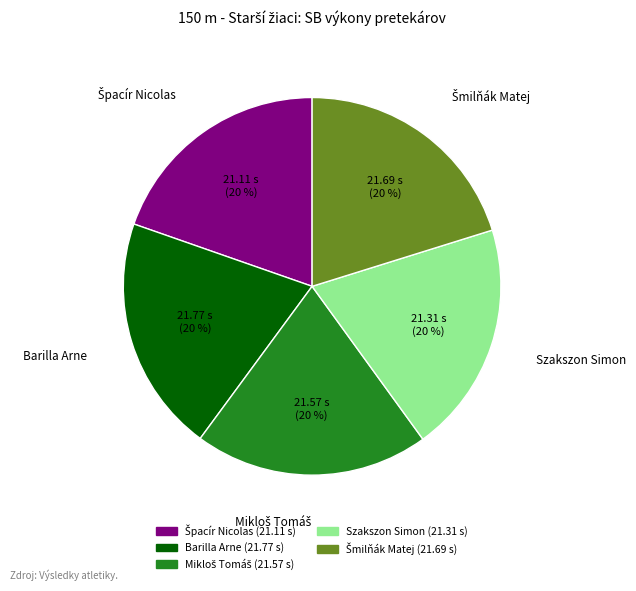

Is Szakszon Simon the majority of the pie?

No